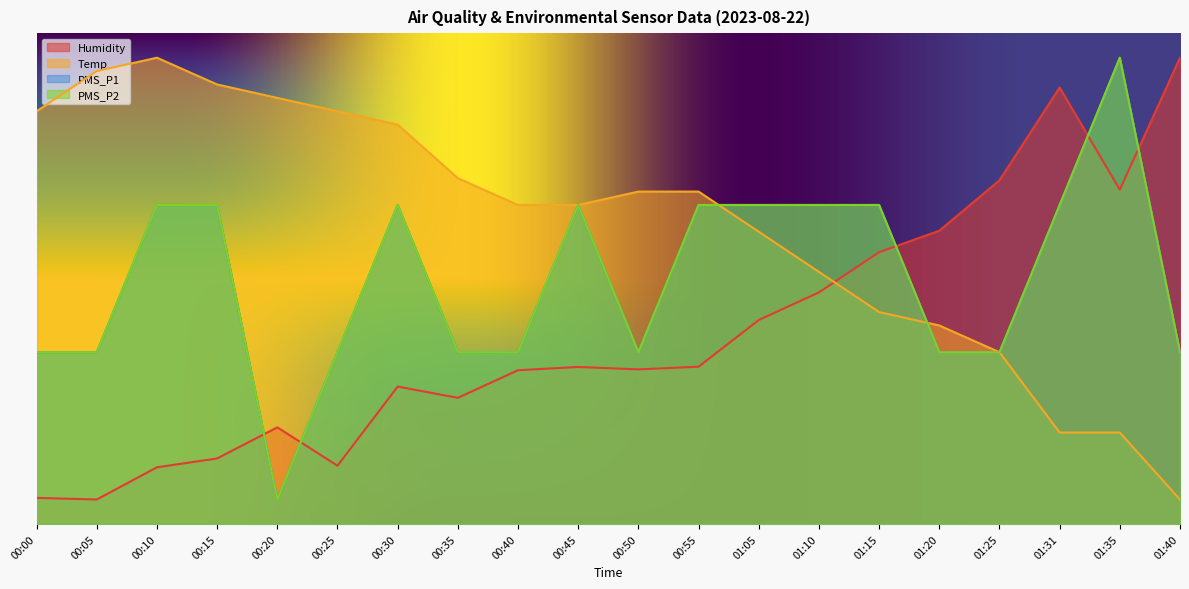

What position from the right is 00:45?

11